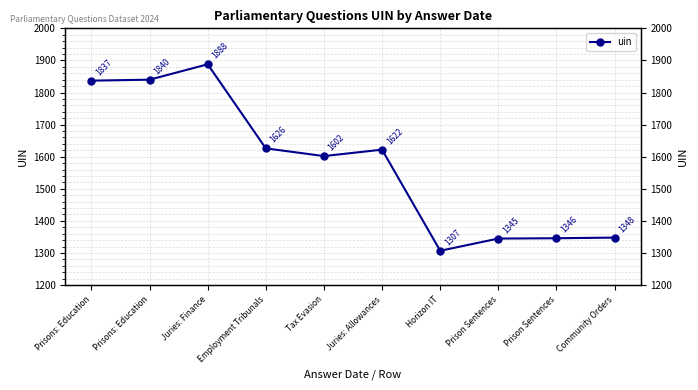

At which category does the data reach its first local peak?

Juries: Finance